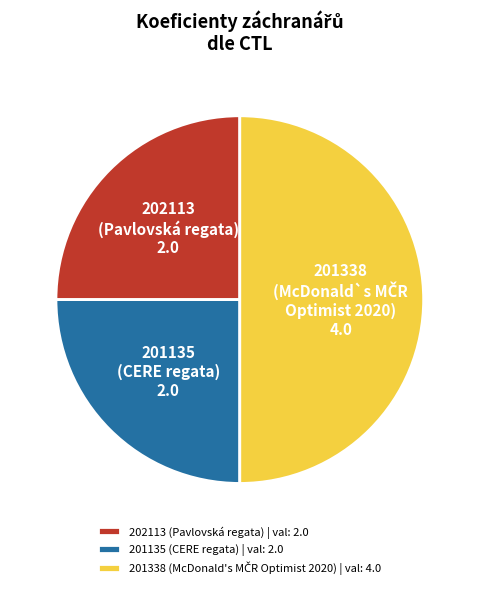

Approximately how many times larger is the value at 201135 (CERE regata) | val: 2.0 compared to 202113 (Pavlovská regata) | val: 2.0?

1.0